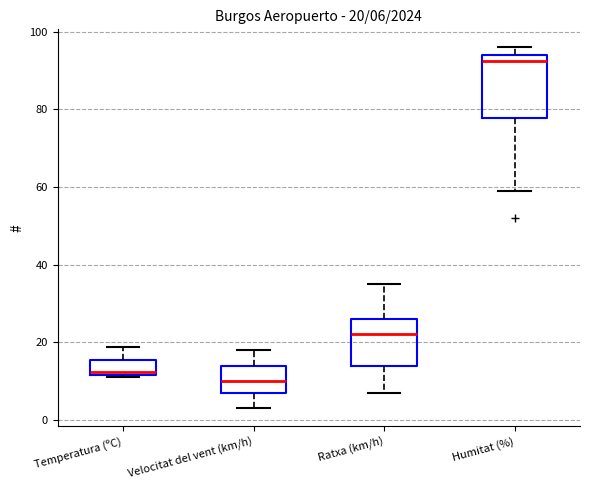

Which box is the tallest, from its lower edge to its upper edge?

Humitat (%)